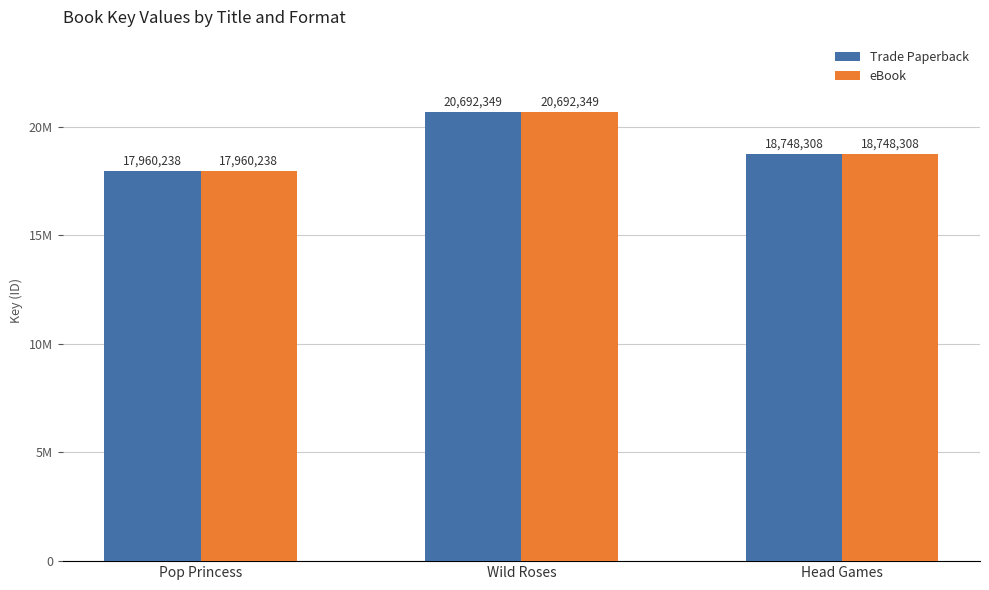

What is the label of the 2nd bar from the left?

Wild Roses